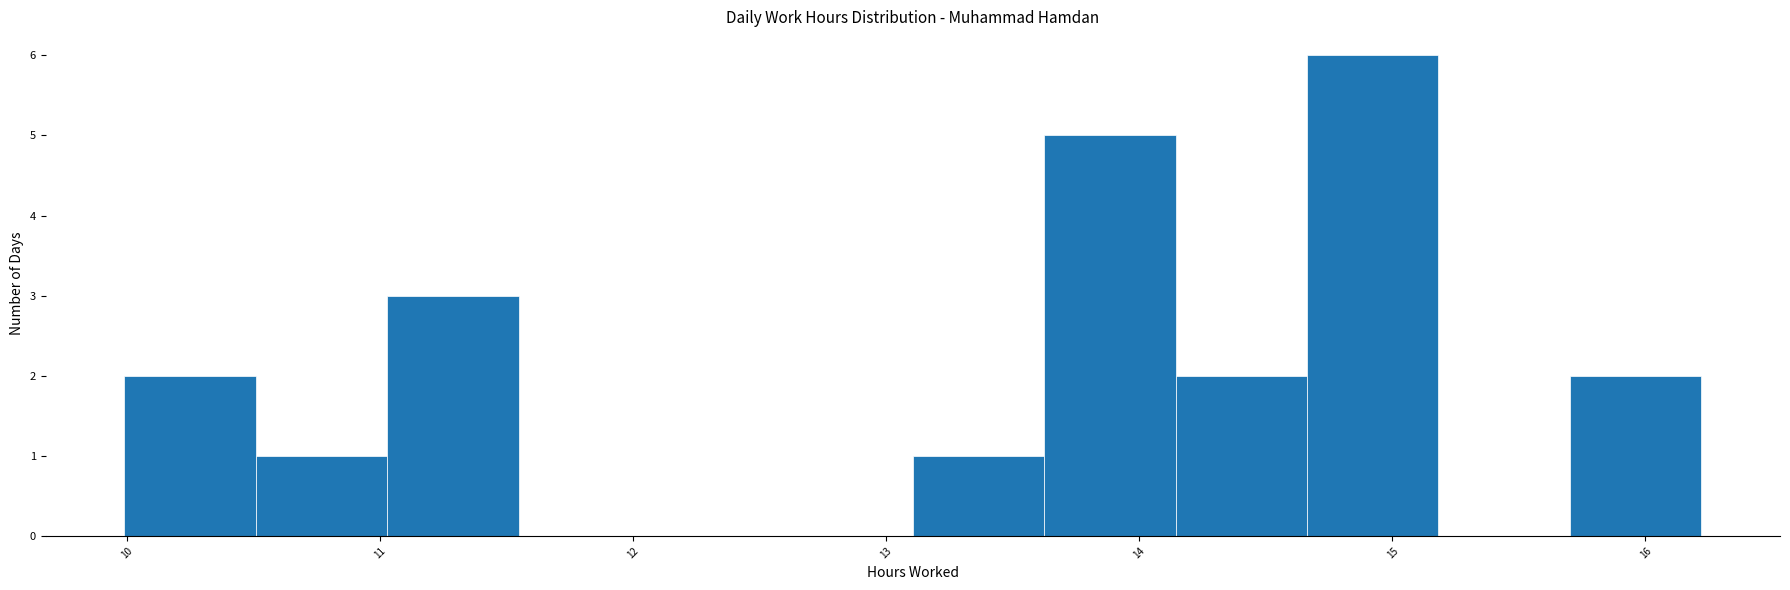

Reading left to right, transcribe this chart: for each bar, give the range it covers on the x-axis and its height. Neither the bar edges nor the heights are printed on the chart, so give them approximately, as read against the axes.

10.0 to 10.5: 2
10.5 to 11.0: 1
11.0 to 11.5: 3
11.5 to 12.1: 0
12.1 to 12.6: 0
12.6 to 13.1: 0
13.1 to 13.6: 1
13.6 to 14.1: 5
14.1 to 14.7: 2
14.7 to 15.2: 6
15.2 to 15.7: 0
15.7 to 16.2: 2